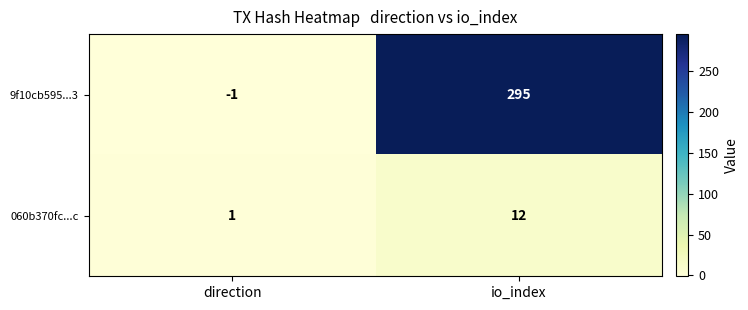

Which label corresponds to the smallest value in the chart?

direction